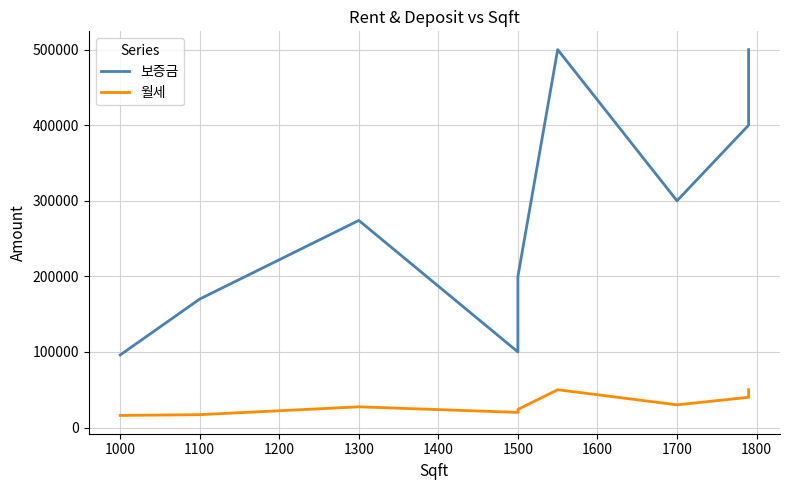

What is the spread (max minus min) of values at 1700?

270000